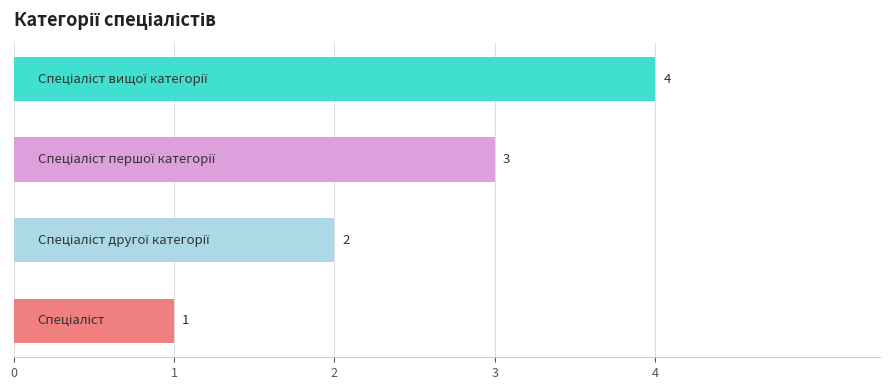

What is the greatest value displayed?

4